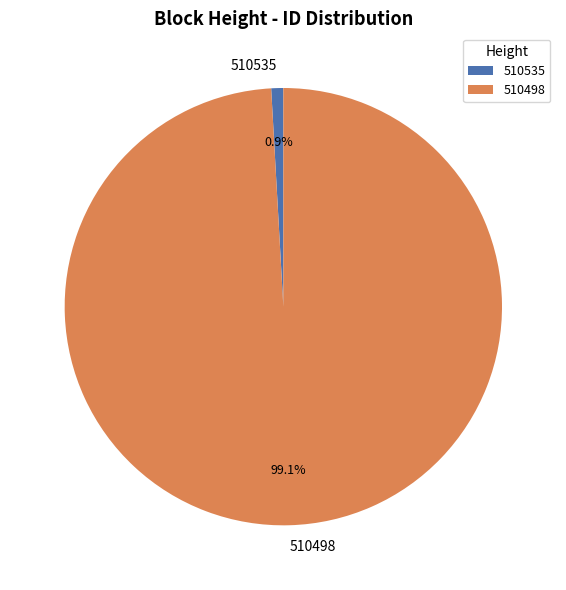

Combined, what portion of the pie is 510498 and 510535?

100.0%